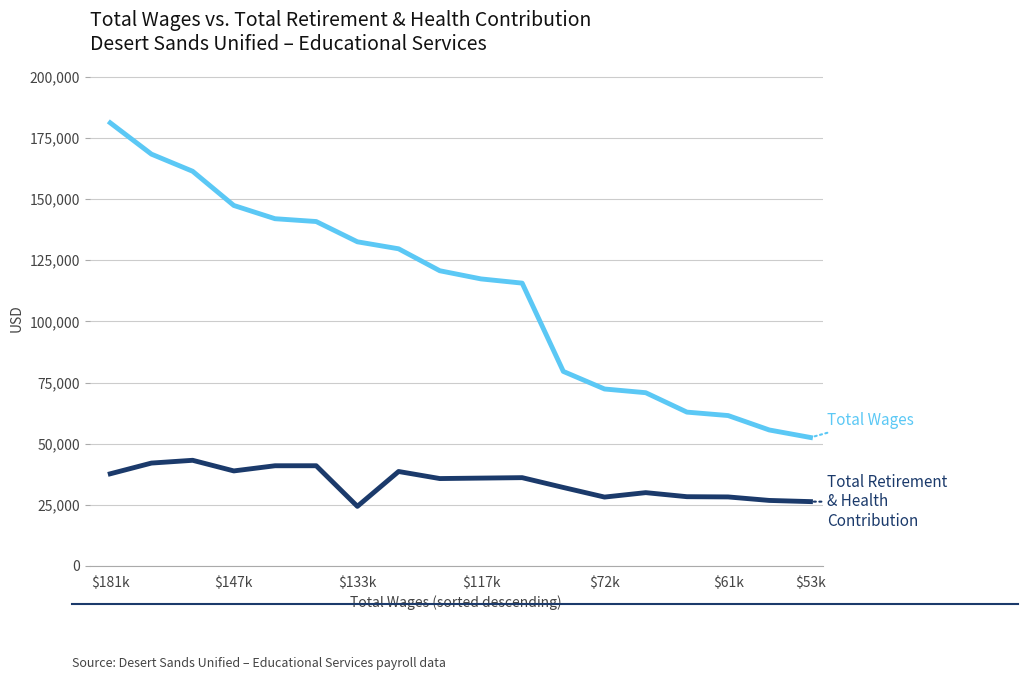

How many lines are shown in the chart?

2